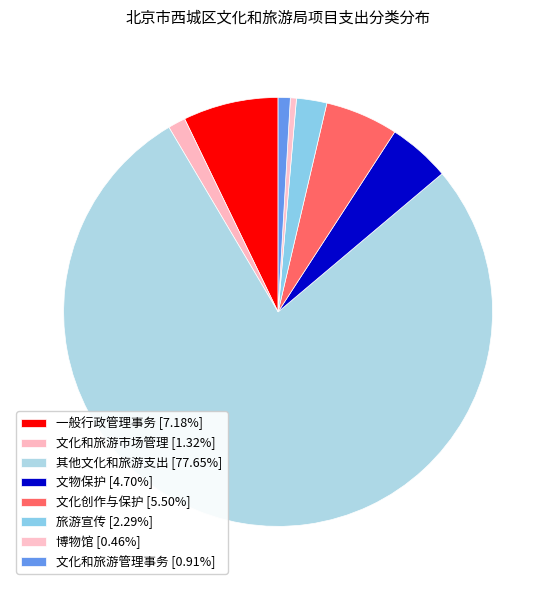

To the nearest percent, what portion does 文化和旅游管理事务 represent?

1%